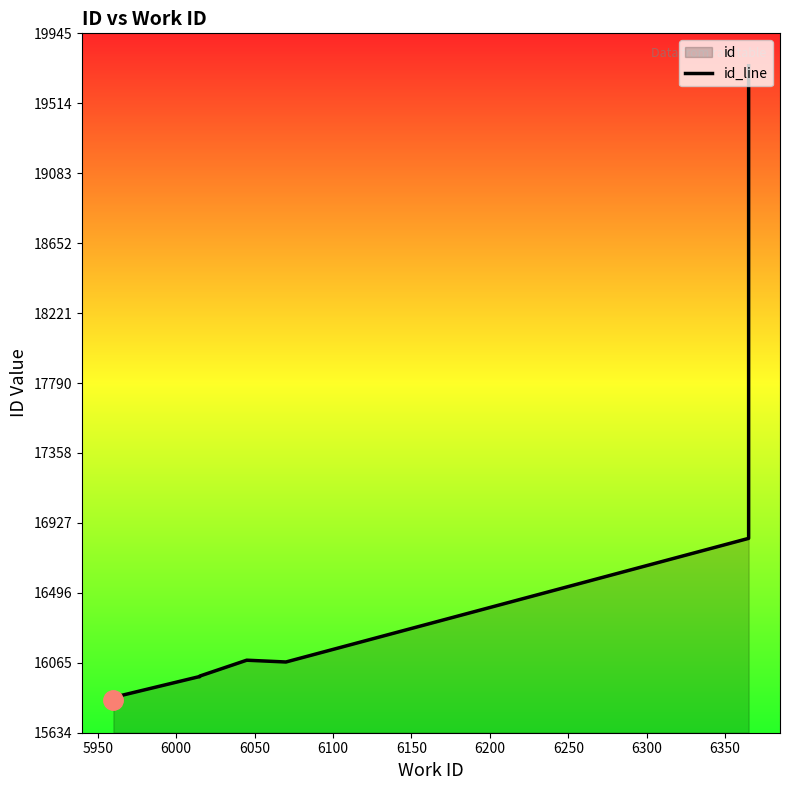

Count the number of data series in this chart.

1